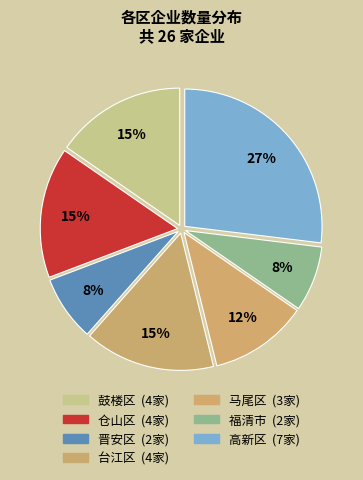

What is the change in value from 晋安区 to 台江区?

+2